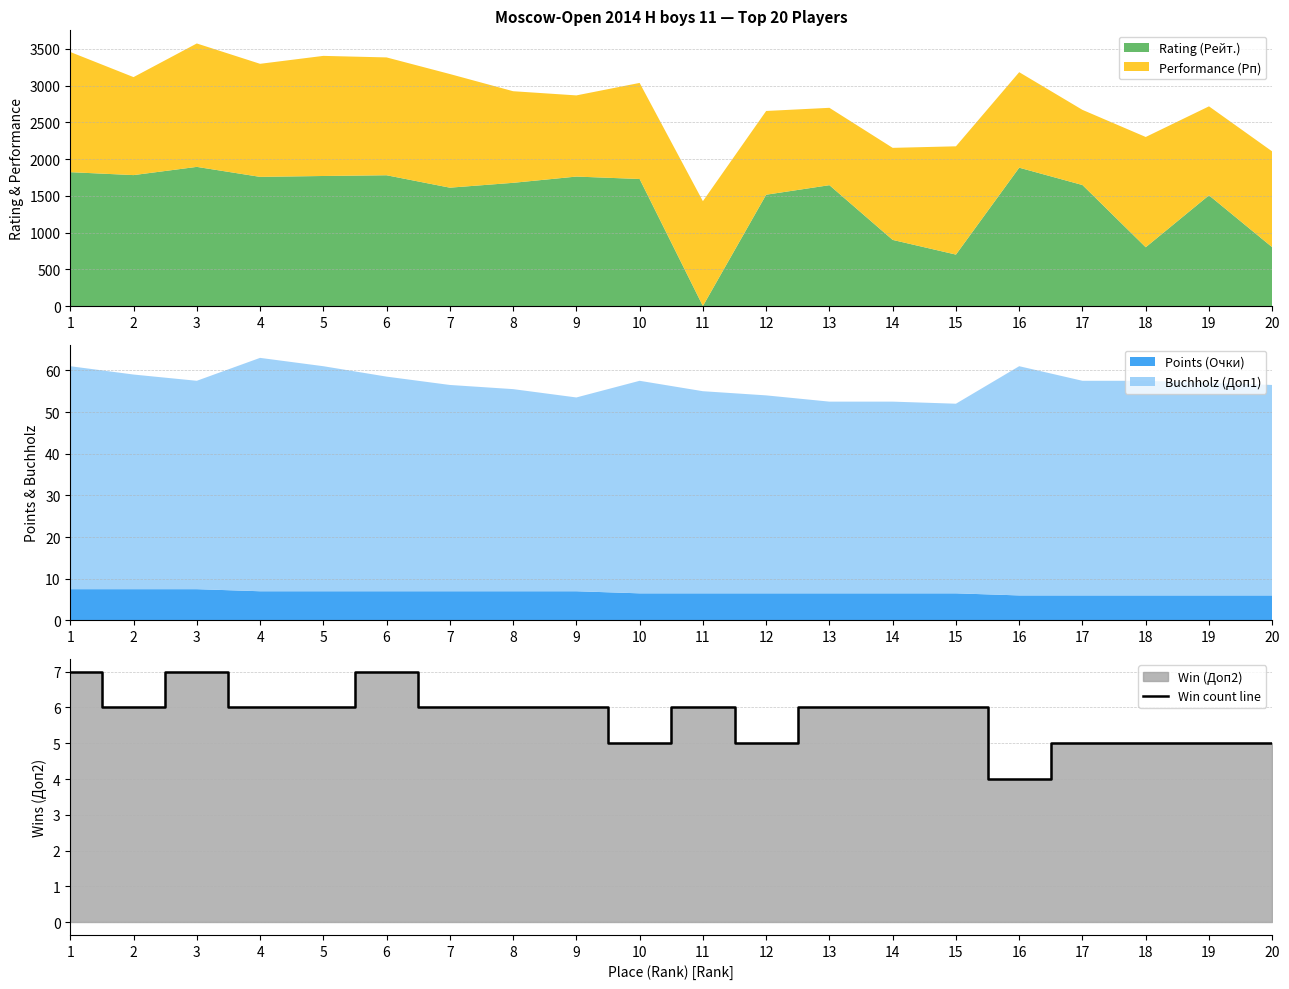

True or false: the data shows 6 at 2.

True